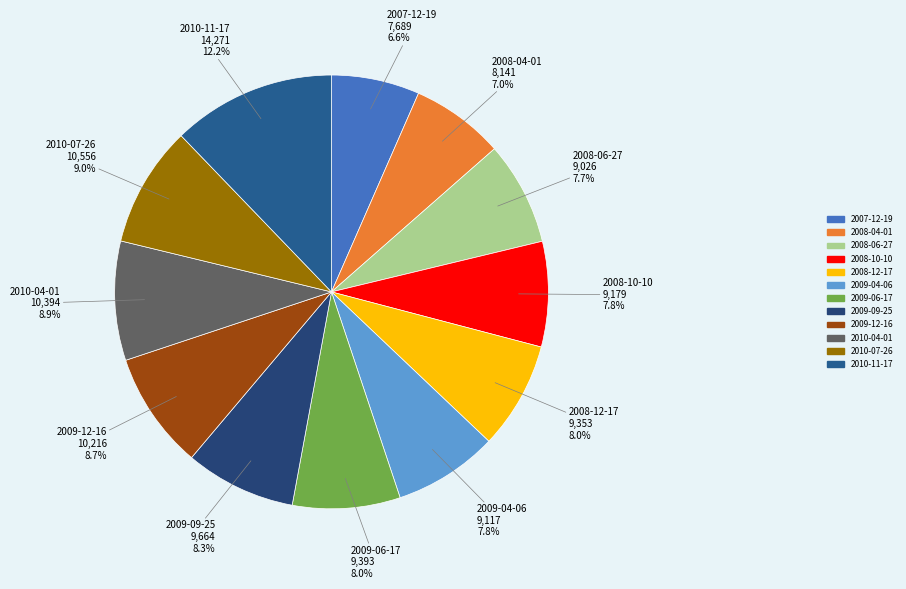

What is the largest slice in the pie chart?

2010-11-17